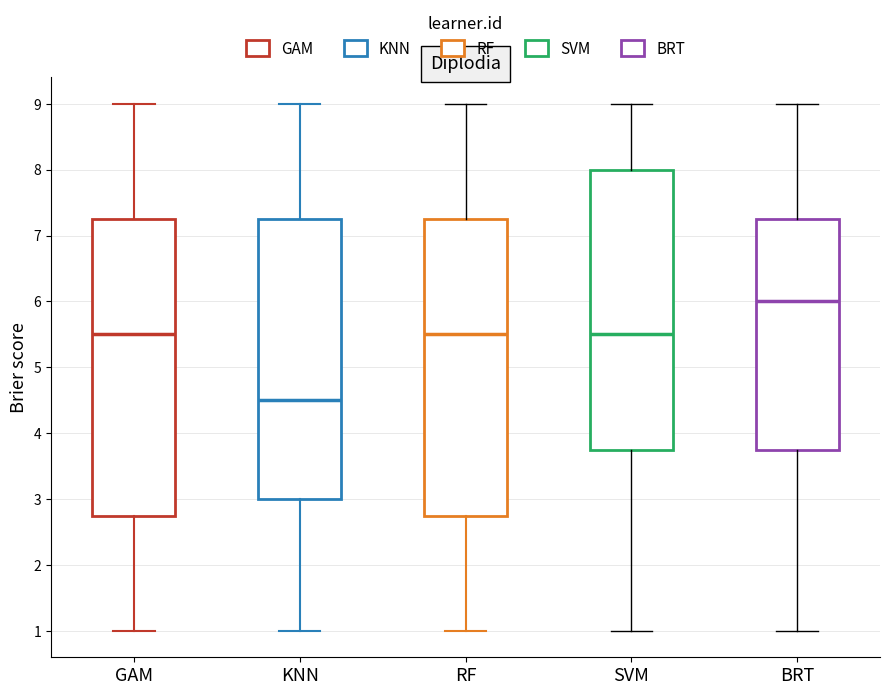

Where does the lower whisker of the box for BRT end on the y-axis? The values are not printed on the chart, so give them approximately, as read against the axis.

1.0